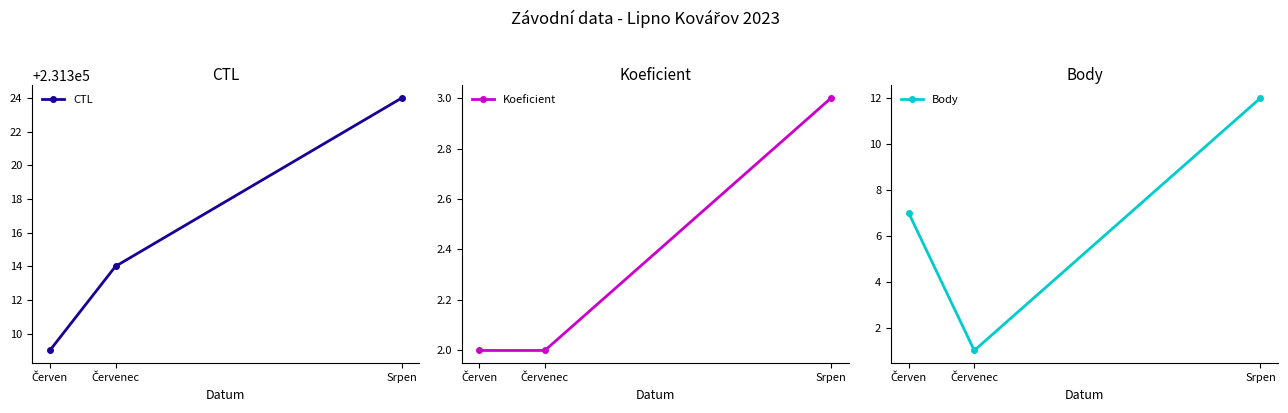

Reading right to left, transcribe all the data shown in this chart.

CTL: Srpen=231324	Červenec=231314	Červen=231309
Koeficient: Srpen=3	Červenec=2	Červen=2
Body: Srpen=12	Červenec=1	Červen=7